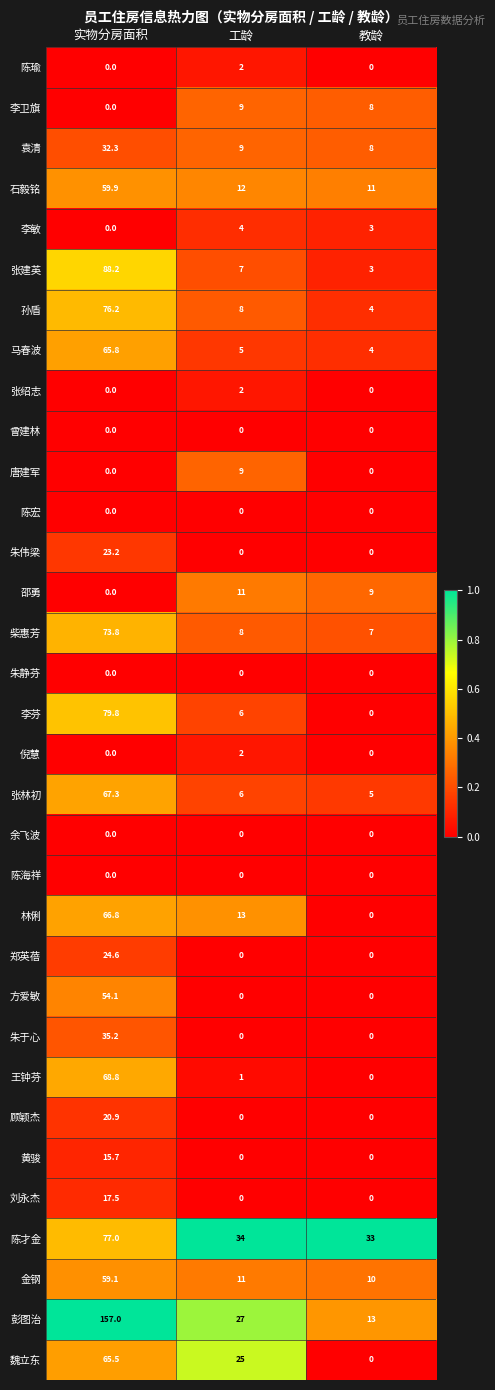

What is the total value across all series at 实物分房面积?

1228.7